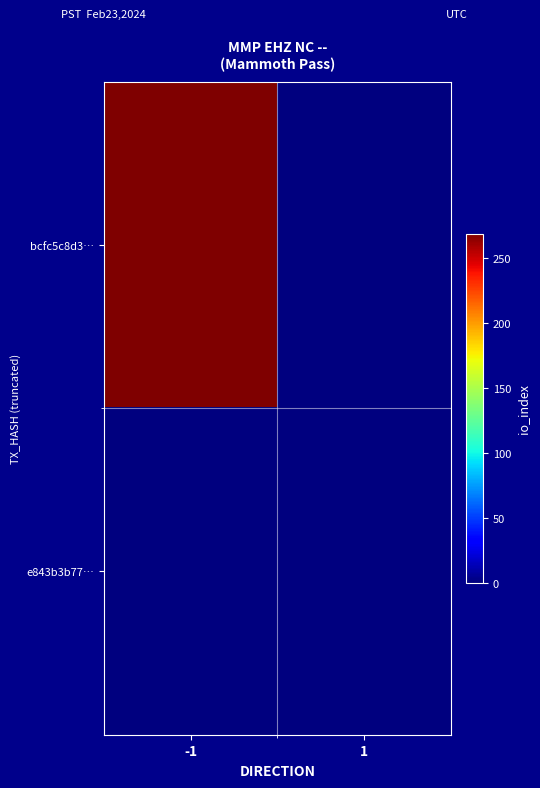

Reading right to left, transcribe all the data shown in this chart.

bcfc5c8d3…: 1=0	-1=269
e843b3b77…: 1=0	-1=0